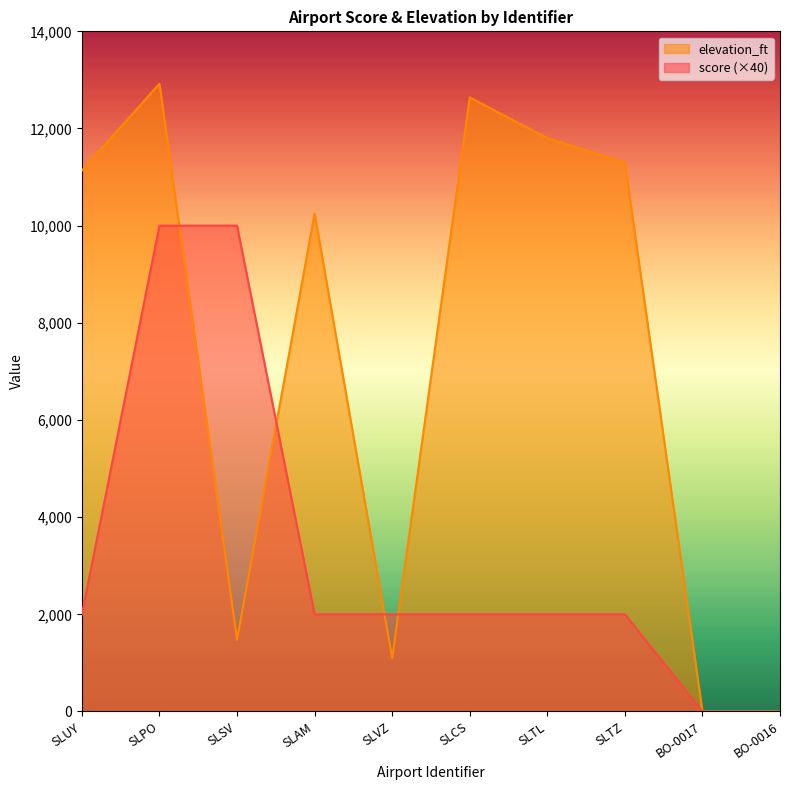

Between SLAM and SLTL, which series saw the biggest shift?

elevation_ft